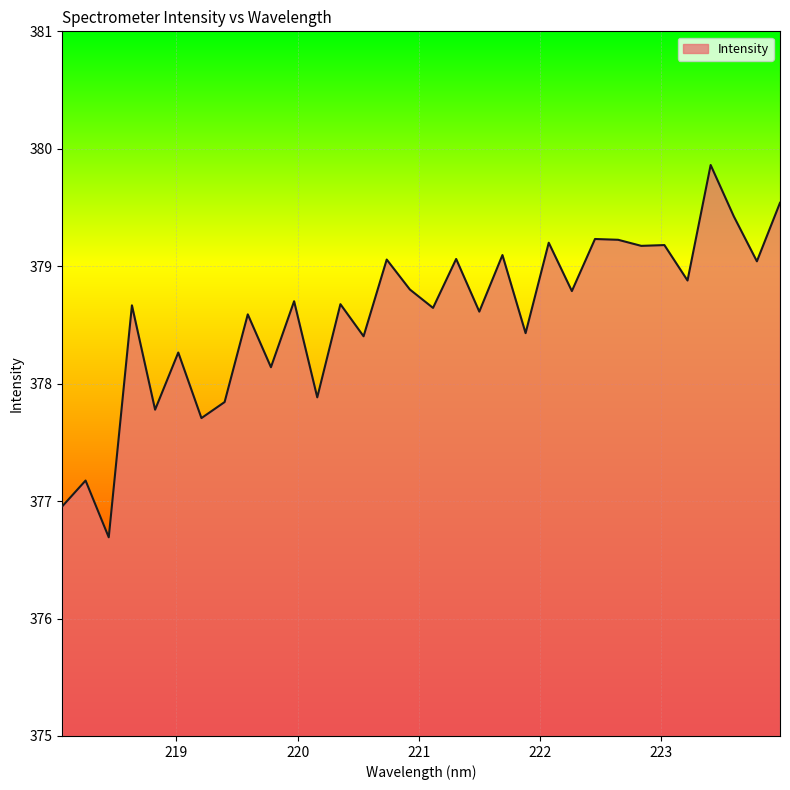

What is the smallest value displayed?

376.7